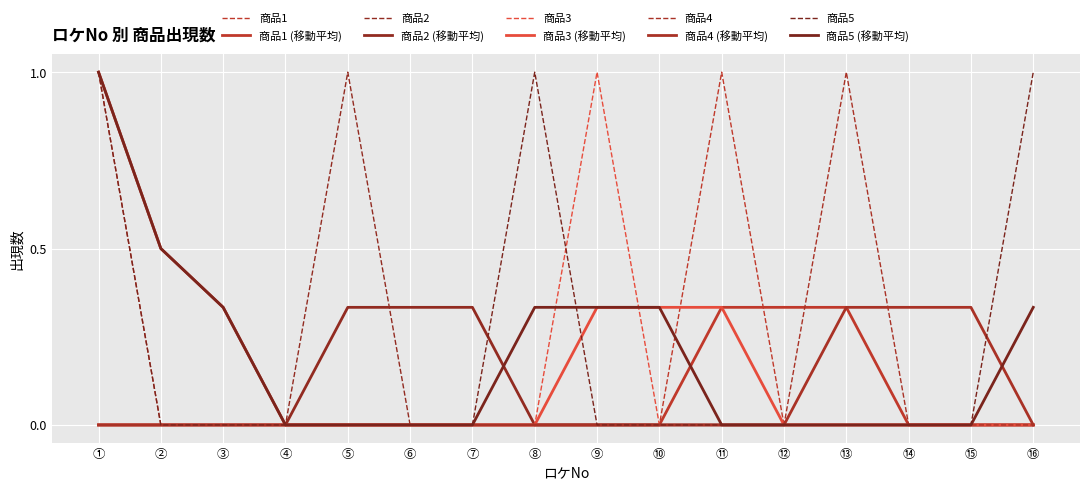

At ⑬, list the series in order from smallest to largest.

商品1, 商品2, 商品3, 商品5, 商品4